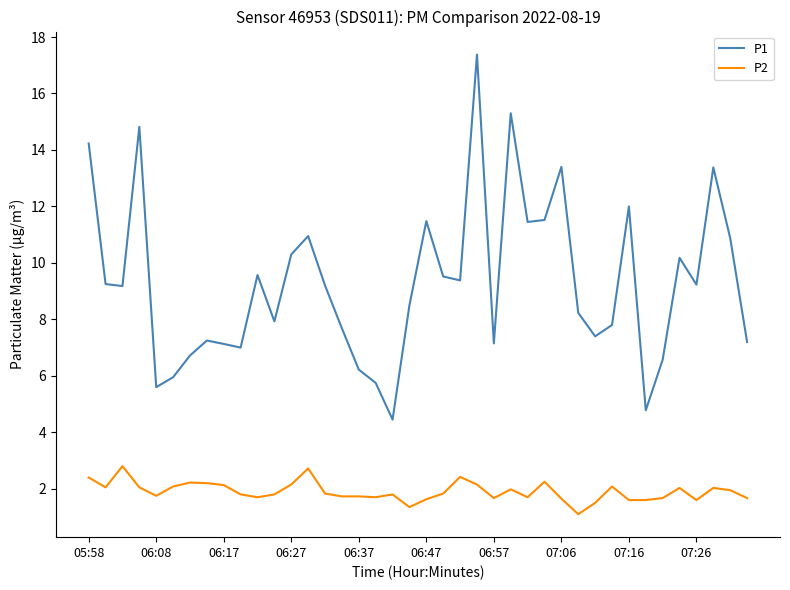

Which series has the largest range (max minus min)?

P1